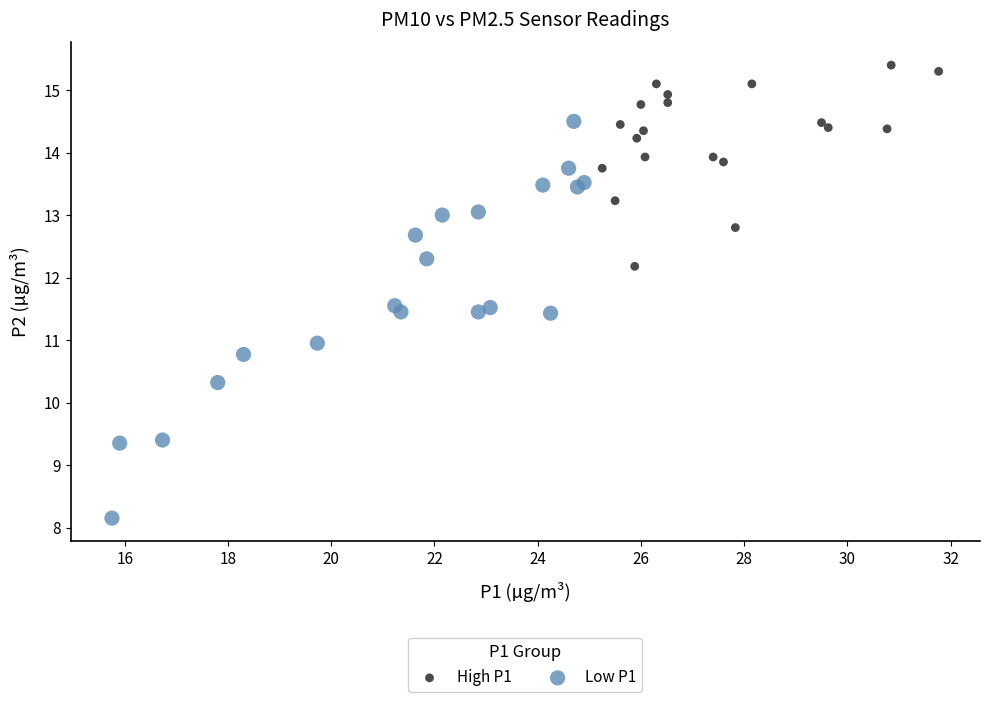

Which series contains the lowest Y value?

Low P1